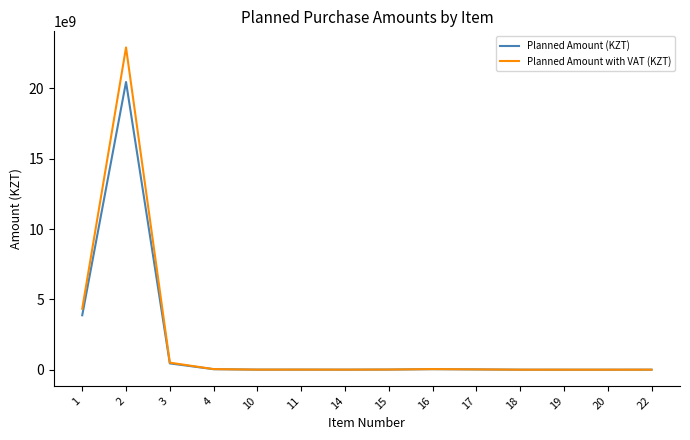

Rank the series by their maximum value, from highest to lowest.

Planned Amount with VAT (KZT), Planned Amount (KZT)